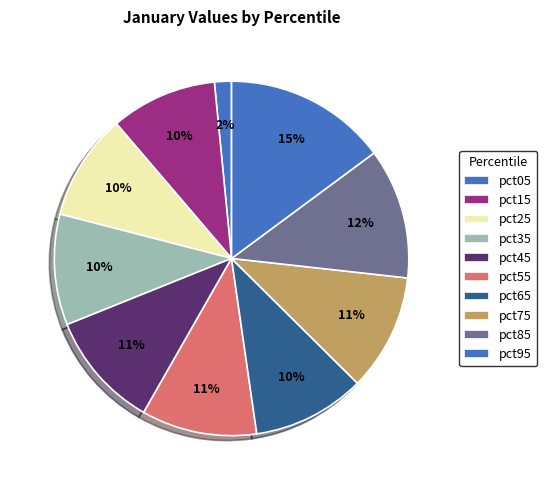

What is the largest slice in the pie chart?

pct95